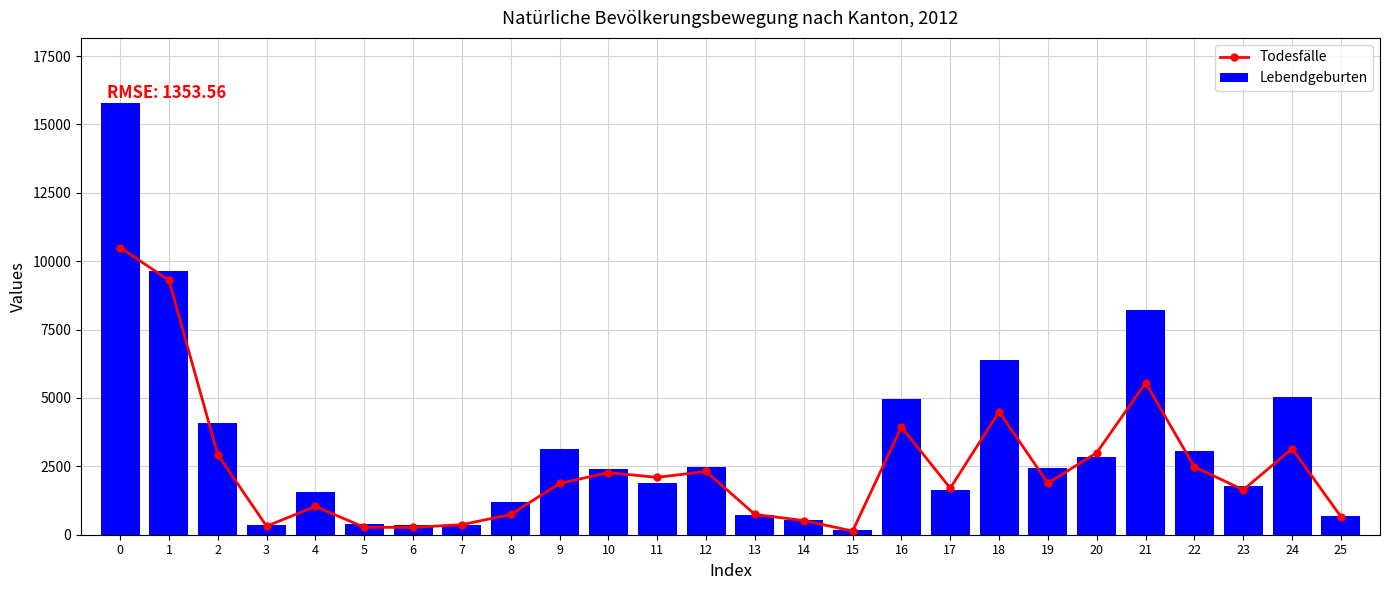

Are the bars horizontal?

No